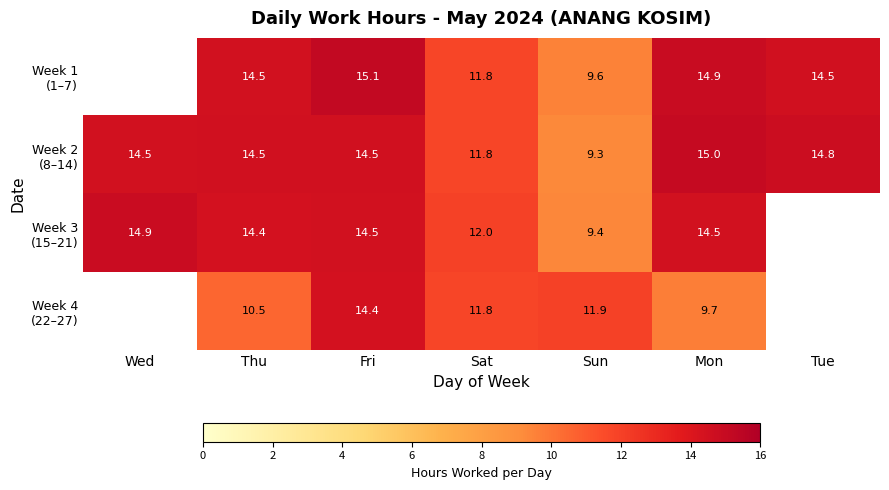

Read the Week 4 (22–27) value at Mon.

9.7